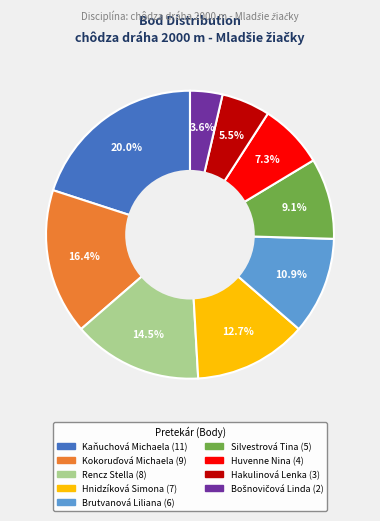

Which slice is the largest?

Kaňuchová Michaela